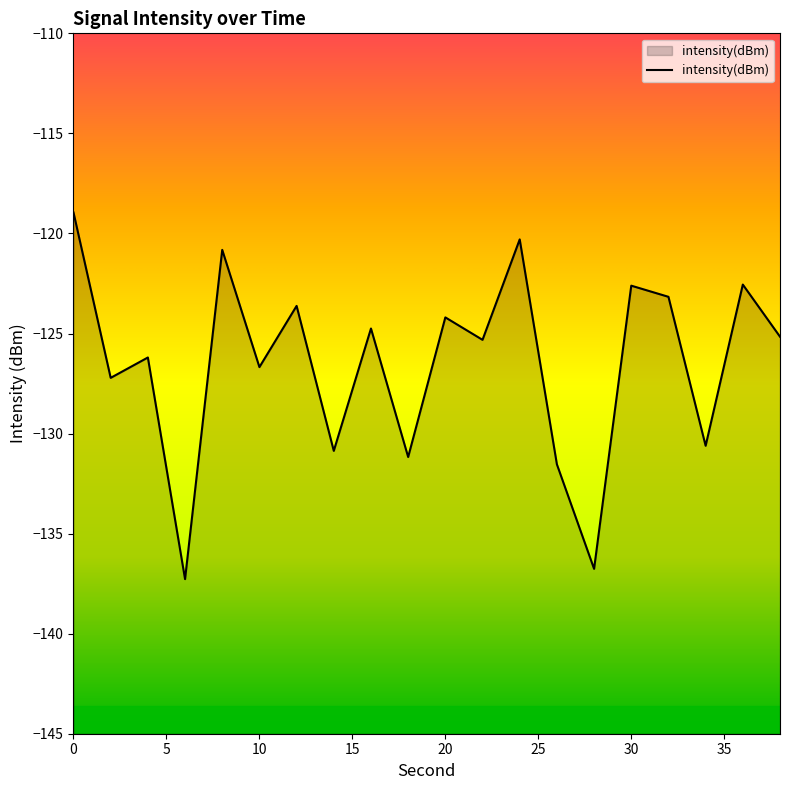

The value at 14 is -130.9. True or false?

True